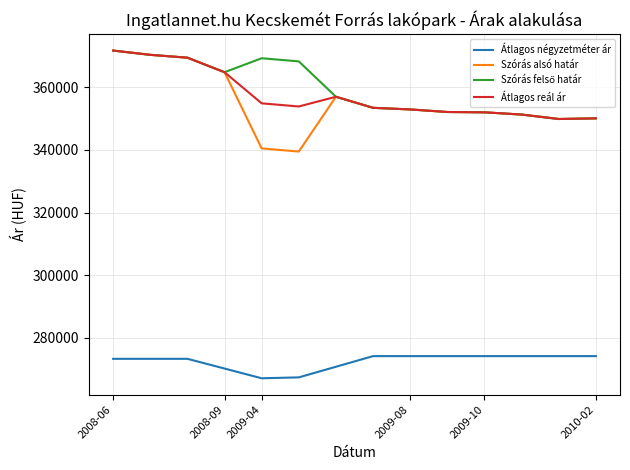

Which series has the widest spread of values?

Szórás alsó határ